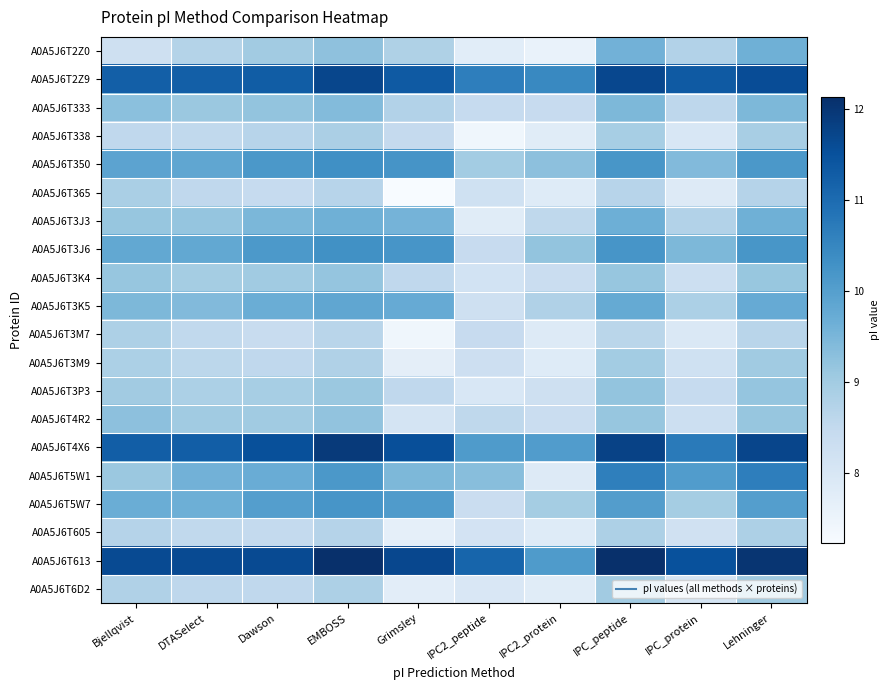

Reading left to right, transcribe all the data shown in this chart.

A0A5J6T2Z0: Bjellqvist=8.3	DTASelect=8.7	Dawson=9.0	EMBOSS=9.3	Grimsley=8.8	IPC2_peptide=7.8	IPC2_protein=7.6	IPC_peptide=9.6	IPC_protein=8.8	Lehninger=9.6
A0A5J6T2Z9: Bjellqvist=11.2	DTASelect=11.2	Dawson=11.3	EMBOSS=11.7	Grimsley=11.3	IPC2_peptide=10.7	IPC2_protein=10.5	IPC_peptide=11.7	IPC_protein=11.3	Lehninger=11.6
A0A5J6T333: Bjellqvist=9.3	DTASelect=9.1	Dawson=9.2	EMBOSS=9.4	Grimsley=8.8	IPC2_peptide=8.4	IPC2_protein=8.4	IPC_peptide=9.5	IPC_protein=8.6	Lehninger=9.5
A0A5J6T338: Bjellqvist=8.5	DTASelect=8.5	Dawson=8.7	EMBOSS=8.9	Grimsley=8.5	IPC2_peptide=7.4	IPC2_protein=7.8	IPC_peptide=8.9	IPC_protein=8.0	Lehninger=8.9
A0A5J6T350: Bjellqvist=9.9	DTASelect=9.9	Dawson=10.1	EMBOSS=10.3	Grimsley=10.2	IPC2_peptide=9.0	IPC2_protein=9.3	IPC_peptide=10.2	IPC_protein=9.4	Lehninger=10.1
A0A5J6T365: Bjellqvist=8.9	DTASelect=8.5	Dawson=8.4	EMBOSS=8.7	Grimsley=7.2	IPC2_peptide=8.2	IPC2_protein=7.8	IPC_peptide=8.7	IPC_protein=7.9	Lehninger=8.7
A0A5J6T3J3: Bjellqvist=9.2	DTASelect=9.2	Dawson=9.5	EMBOSS=9.6	Grimsley=9.6	IPC2_peptide=7.8	IPC2_protein=8.6	IPC_peptide=9.7	IPC_protein=8.8	Lehninger=9.6
A0A5J6T3J6: Bjellqvist=9.8	DTASelect=9.8	Dawson=10.1	EMBOSS=10.3	Grimsley=10.2	IPC2_peptide=8.4	IPC2_protein=9.2	IPC_peptide=10.2	IPC_protein=9.5	Lehninger=10.2
A0A5J6T3K4: Bjellqvist=9.2	DTASelect=9.0	Dawson=9.0	EMBOSS=9.2	Grimsley=8.5	IPC2_peptide=8.1	IPC2_protein=8.3	IPC_peptide=9.2	IPC_protein=8.3	Lehninger=9.1
A0A5J6T3K5: Bjellqvist=9.5	DTASelect=9.4	Dawson=9.7	EMBOSS=9.8	Grimsley=9.8	IPC2_peptide=8.2	IPC2_protein=8.8	IPC_peptide=9.8	IPC_protein=8.8	Lehninger=9.8
A0A5J6T3M7: Bjellqvist=8.8	DTASelect=8.5	Dawson=8.4	EMBOSS=8.7	Grimsley=7.4	IPC2_peptide=8.4	IPC2_protein=7.8	IPC_peptide=8.6	IPC_protein=7.9	Lehninger=8.7
A0A5J6T3M9: Bjellqvist=8.8	DTASelect=8.6	Dawson=8.5	EMBOSS=8.8	Grimsley=7.7	IPC2_peptide=8.3	IPC2_protein=7.8	IPC_peptide=9.0	IPC_protein=8.2	Lehninger=9.0
A0A5J6T3P3: Bjellqvist=9.0	DTASelect=8.9	Dawson=8.9	EMBOSS=9.1	Grimsley=8.6	IPC2_peptide=8.0	IPC2_protein=8.3	IPC_peptide=9.2	IPC_protein=8.4	Lehninger=9.2
A0A5J6T4R2: Bjellqvist=9.3	DTASelect=9.0	Dawson=9.0	EMBOSS=9.2	Grimsley=8.1	IPC2_peptide=8.6	IPC2_protein=8.4	IPC_peptide=9.2	IPC_protein=8.3	Lehninger=9.2
A0A5J6T4X6: Bjellqvist=11.3	DTASelect=11.3	Dawson=11.5	EMBOSS=11.9	Grimsley=11.6	IPC2_peptide=10.1	IPC2_protein=10.1	IPC_peptide=11.8	IPC_protein=10.7	Lehninger=11.7
A0A5J6T5W1: Bjellqvist=9.1	DTASelect=9.6	Dawson=9.7	EMBOSS=10.2	Grimsley=9.5	IPC2_peptide=9.3	IPC2_protein=7.8	IPC_peptide=10.6	IPC_protein=10.1	Lehninger=10.6
A0A5J6T5W7: Bjellqvist=9.7	DTASelect=9.7	Dawson=10.0	EMBOSS=10.2	Grimsley=10.1	IPC2_peptide=8.3	IPC2_protein=9.0	IPC_peptide=10.0	IPC_protein=9.0	Lehninger=10.0
A0A5J6T605: Bjellqvist=8.7	DTASelect=8.5	Dawson=8.5	EMBOSS=8.7	Grimsley=7.7	IPC2_peptide=8.1	IPC2_protein=7.8	IPC_peptide=8.8	IPC_protein=8.2	Lehninger=8.8
A0A5J6T613: Bjellqvist=11.6	DTASelect=11.6	Dawson=11.6	EMBOSS=12.1	Grimsley=11.7	IPC2_peptide=11.1	IPC2_protein=10.1	IPC_peptide=12.1	IPC_protein=11.5	Lehninger=12.0
A0A5J6T6D2: Bjellqvist=8.8	DTASelect=8.6	Dawson=8.6	EMBOSS=8.8	Grimsley=7.7	IPC2_peptide=8.0	IPC2_protein=7.8	IPC_peptide=9.0	IPC_protein=8.1	Lehninger=9.0